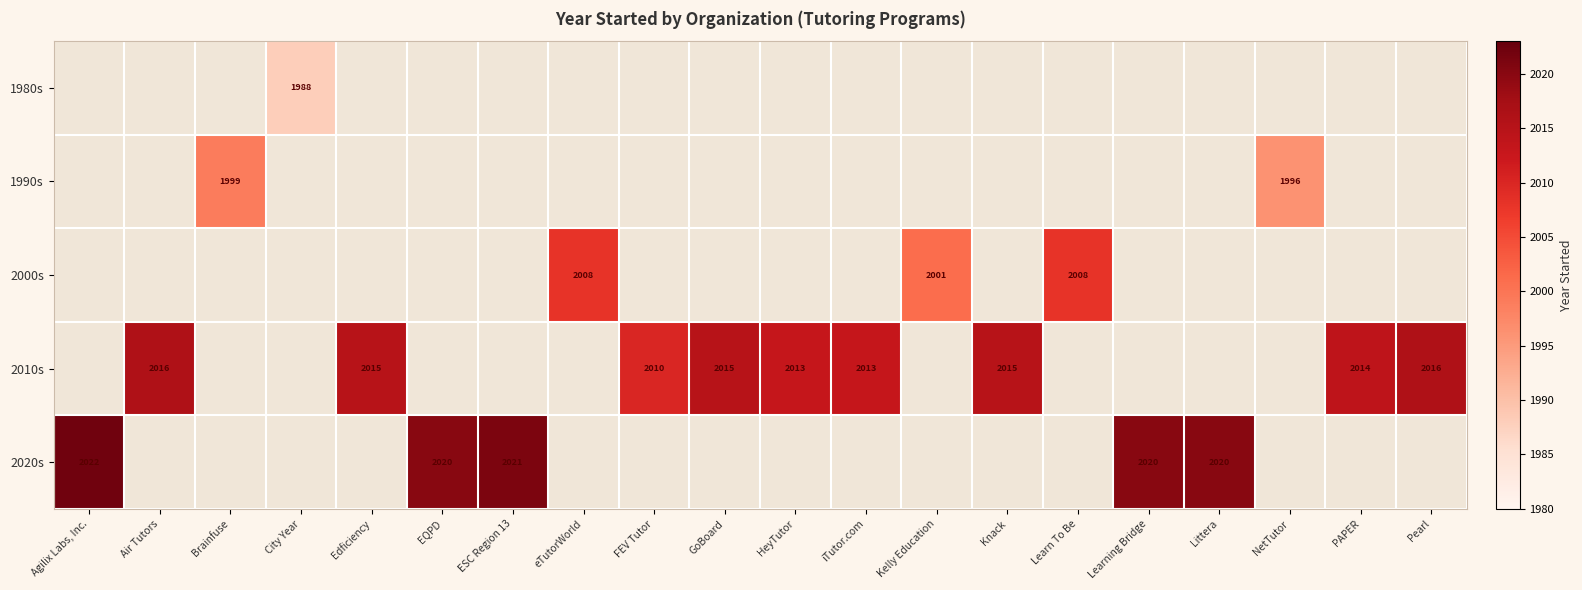

The value of 2010s at Air Tutors is 3077. True or false?

False